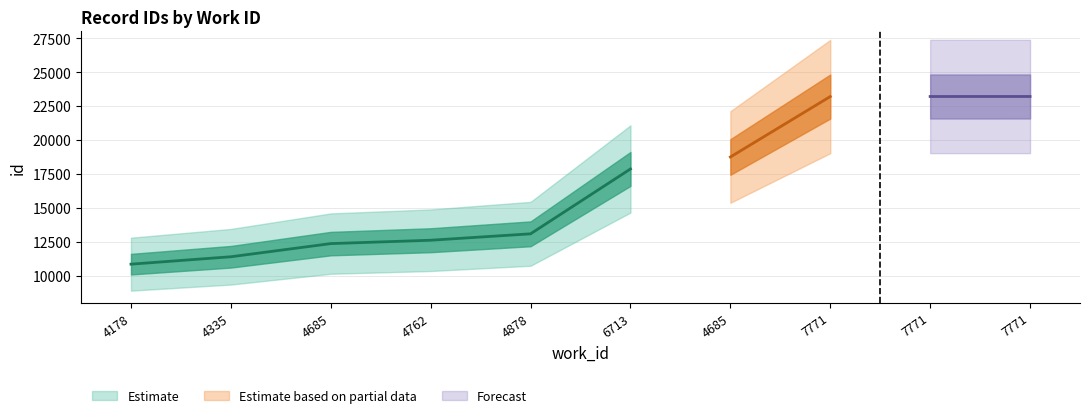

The value of id_lower at 4685 is 12359. True or false?

True